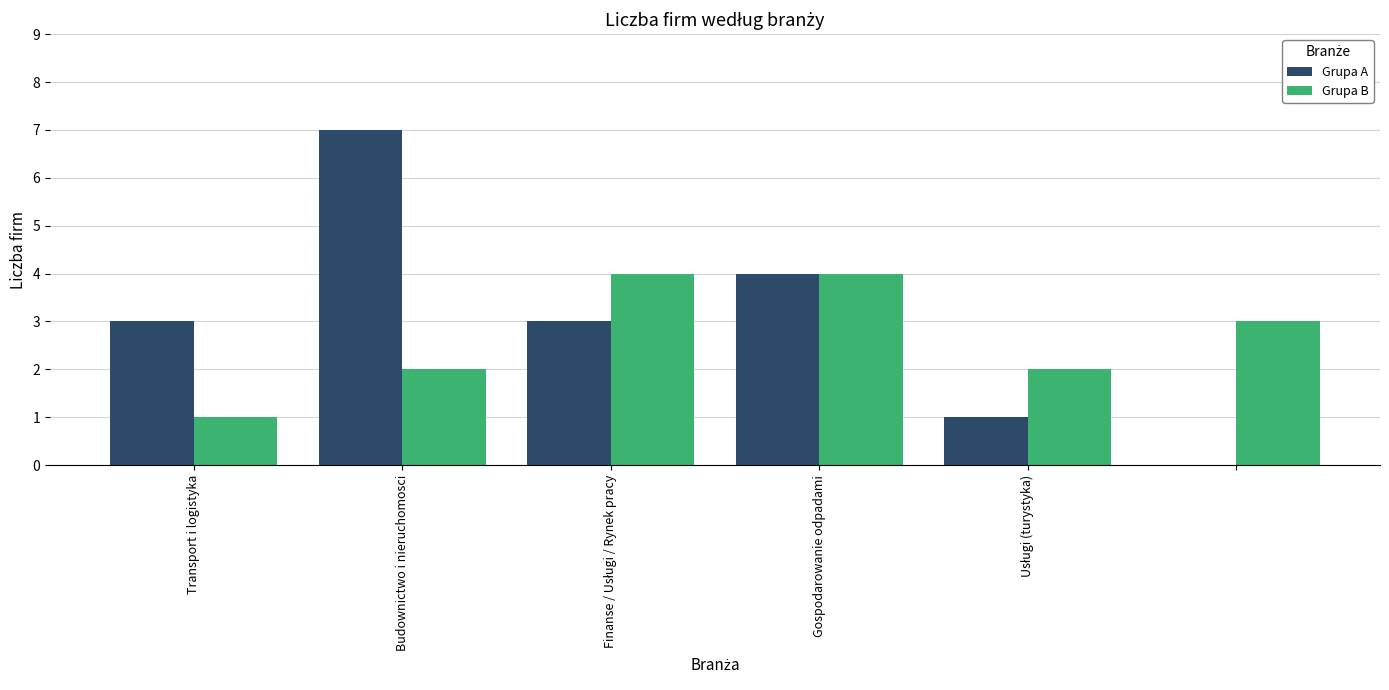

What is the sum of all Grupa A values?

18